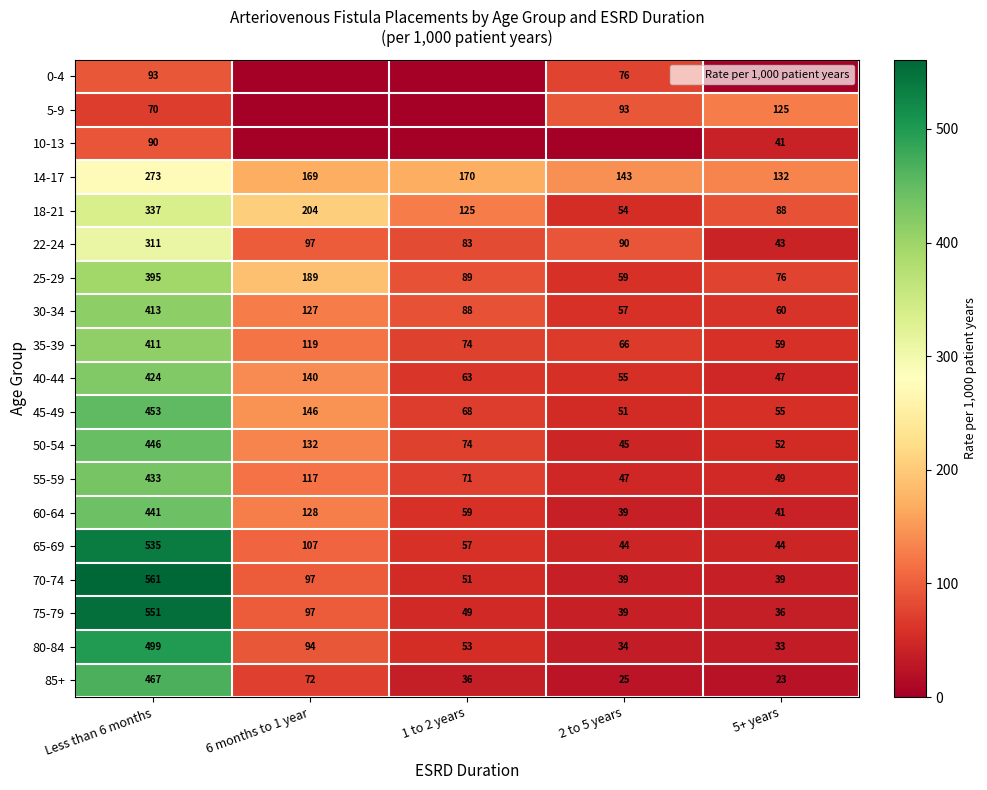

Is the value of 40-44 at Less than 6 months greater than the value of 85+ at Less than 6 months?

No